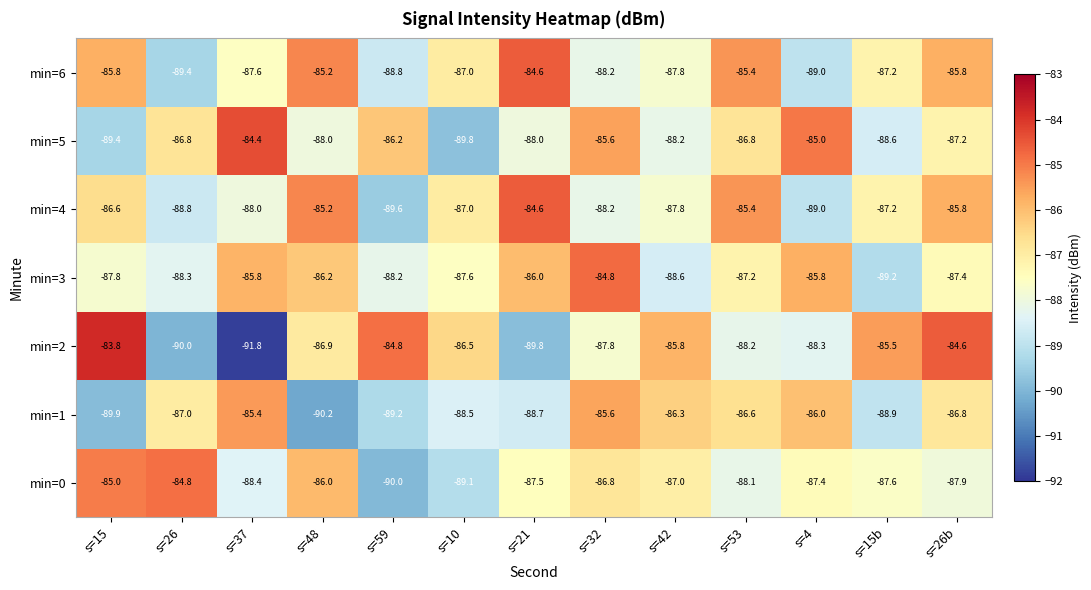

At which label is min=1 closest to -87?

s=26